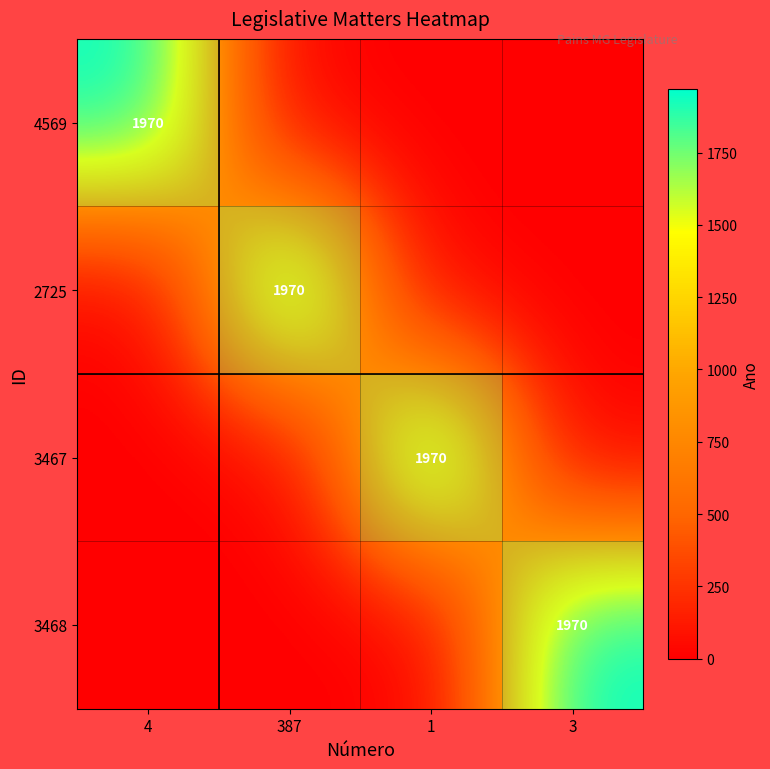

At which category is the sum across all series the highest?

4